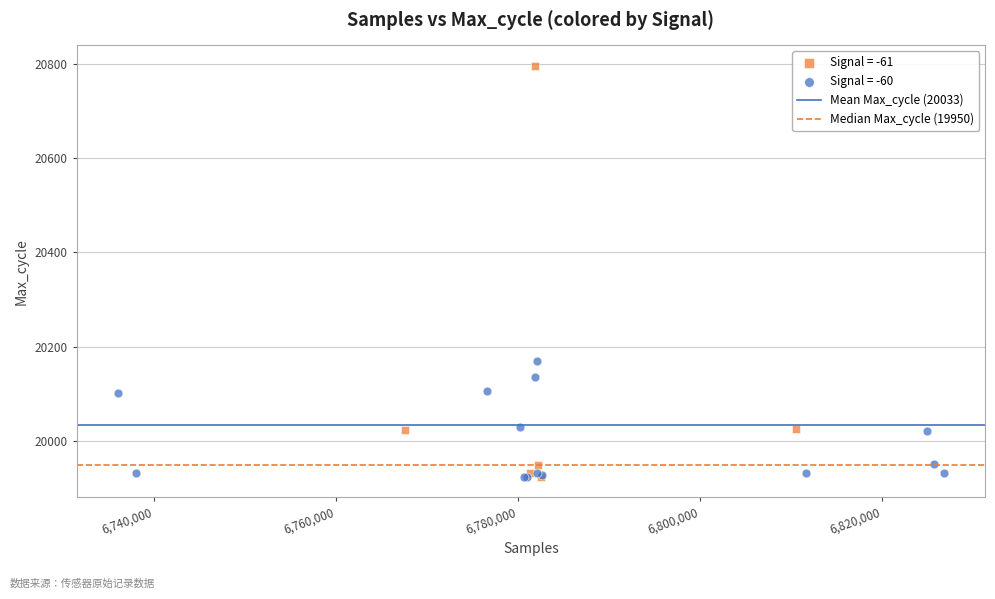

Which series has the largest Y range (max minus min)?

Signal = -61